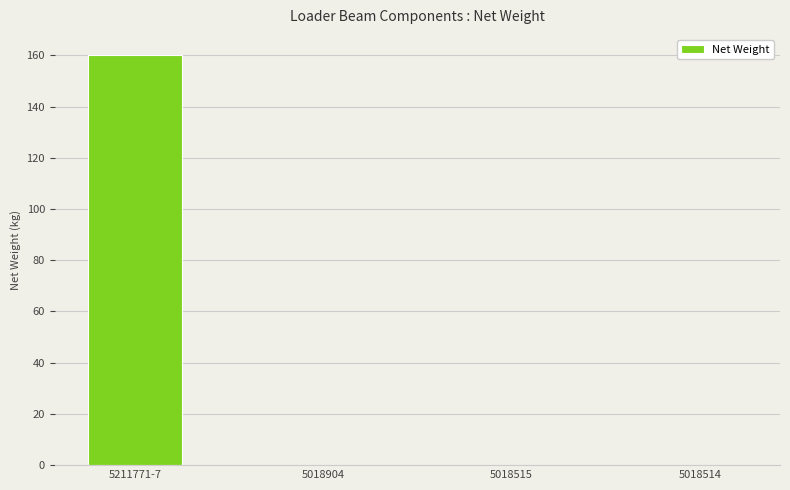

The value at 5018904 is 0.0. True or false?

True